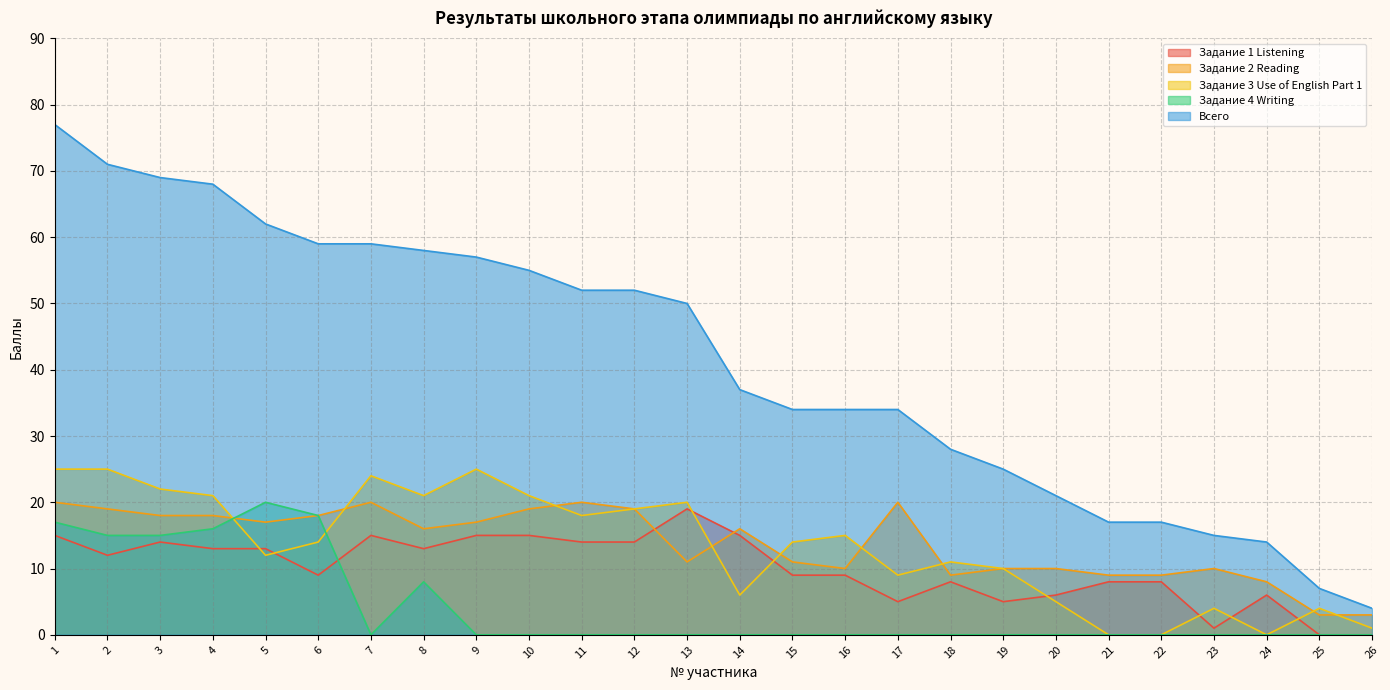

How many values in the Задание 4 Writing series exceed 0?

7